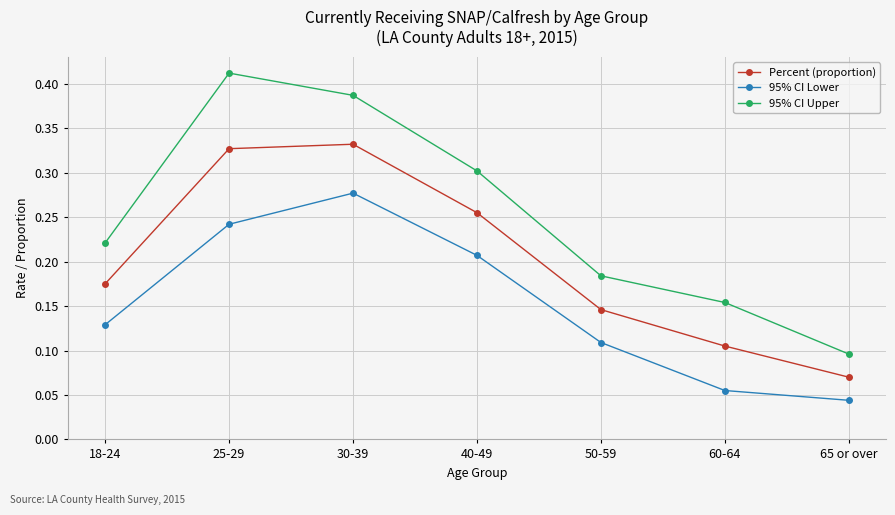

How many lines are shown in the chart?

3